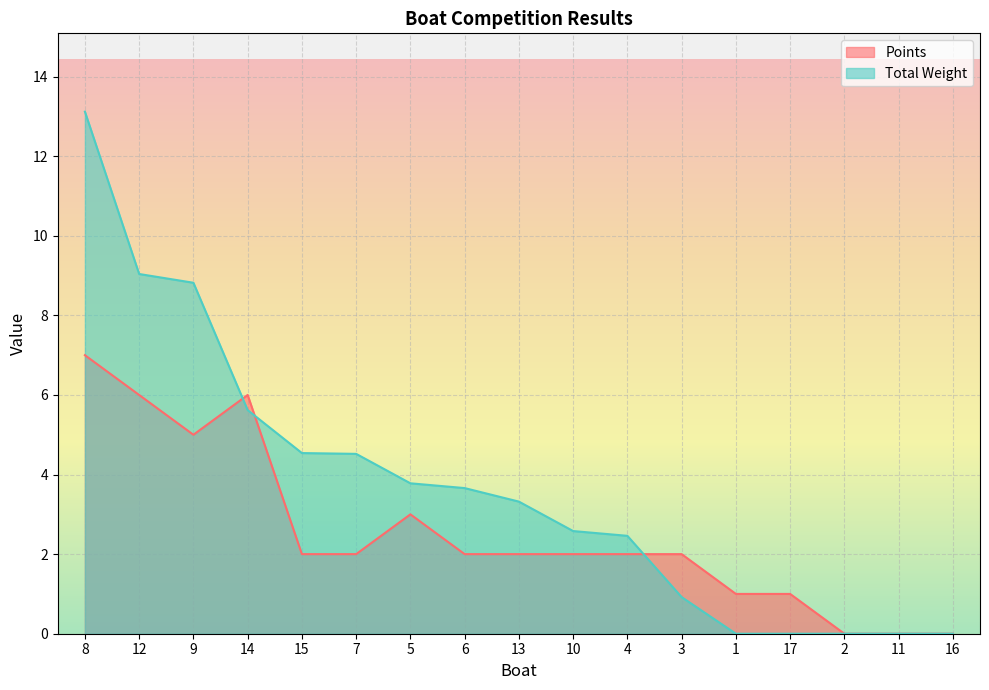

What is the total value across all series at 9?

13.8